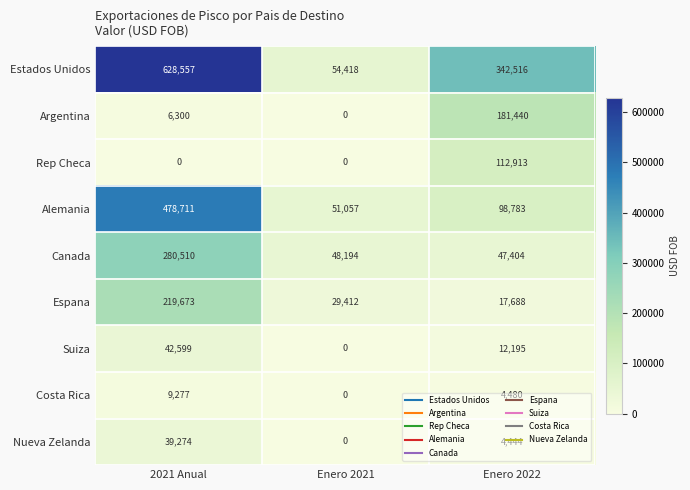

The value of Alemania at Enero 2022 is 25024. True or false?

False